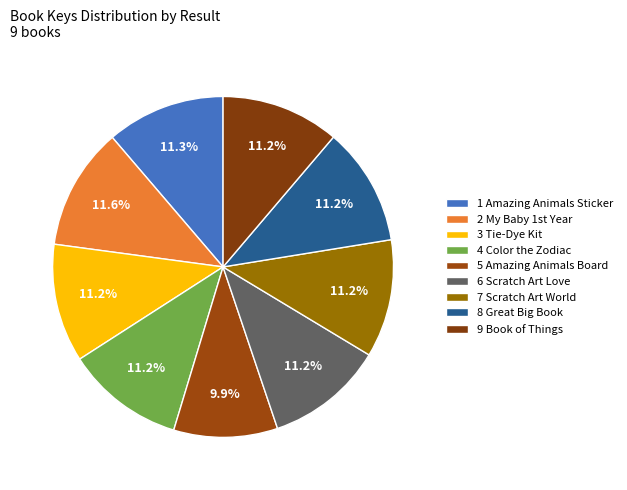

How many segments does this pie chart have?

9